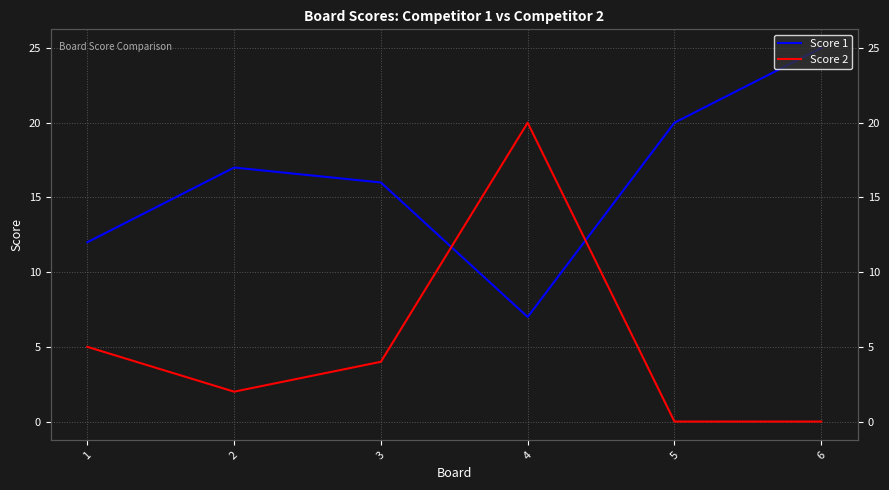

List the series in order of their peak value, lowest first.

Score 2, Score 1